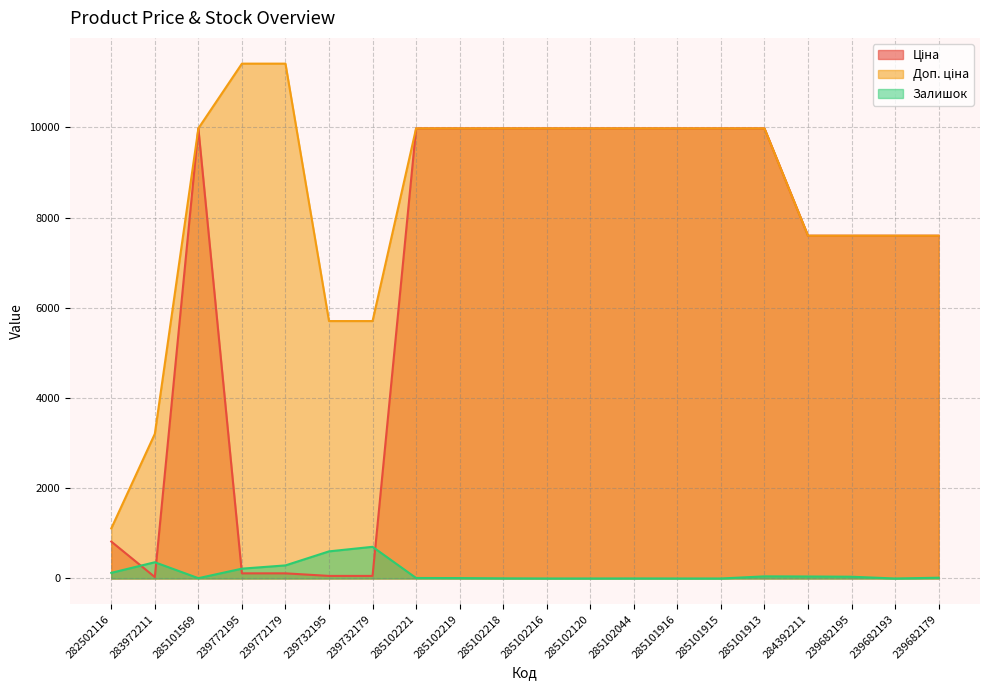

Is it true that Доп. ціна equals 9975.0 at 285102216?

True